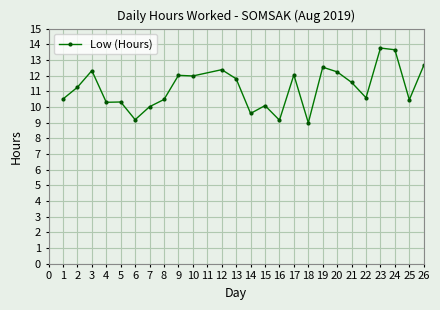

Where is the first local maximum?

3